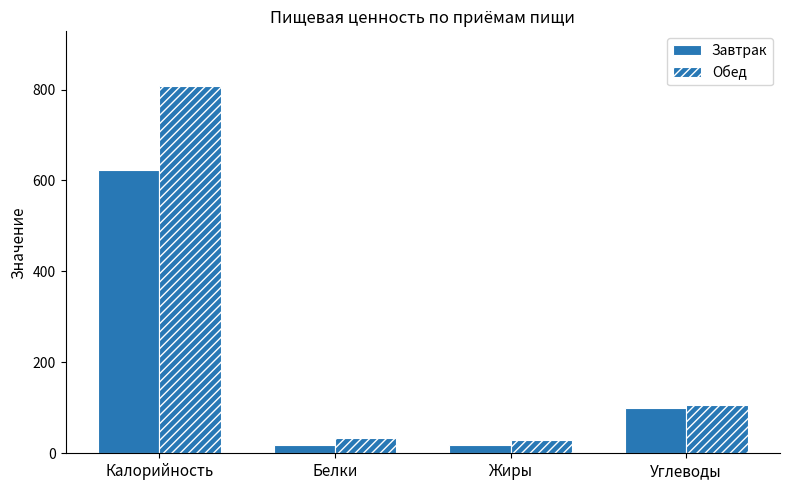

Does the chart contain any negative values?

No